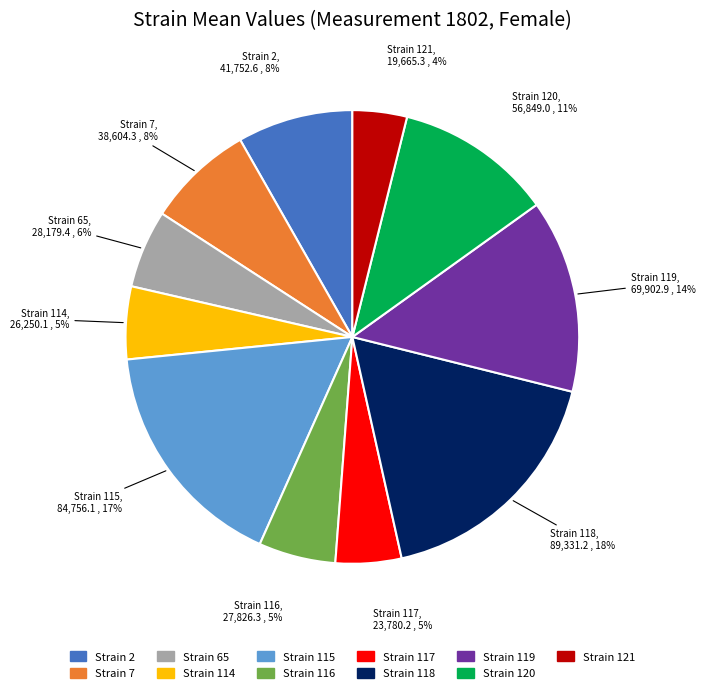

To the nearest percent, what is the difference between the largest and smallest slice percentages?

14%